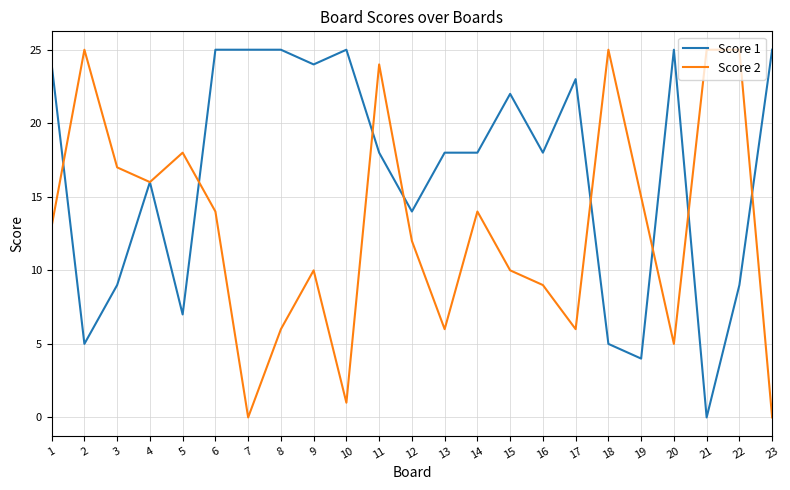

Where is the first local minimum for Score 2?

4